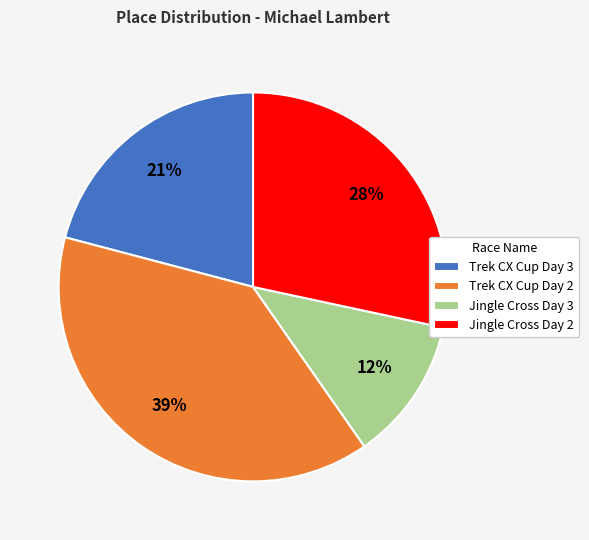

Is it true that Jingle Cross Day 2 is 22% of the pie?

False